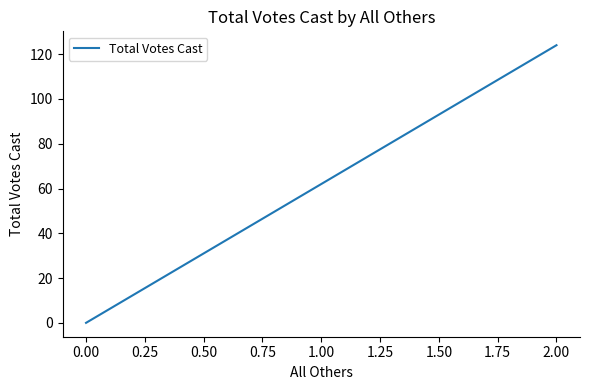

What is the value of the 2nd point from the left?

124